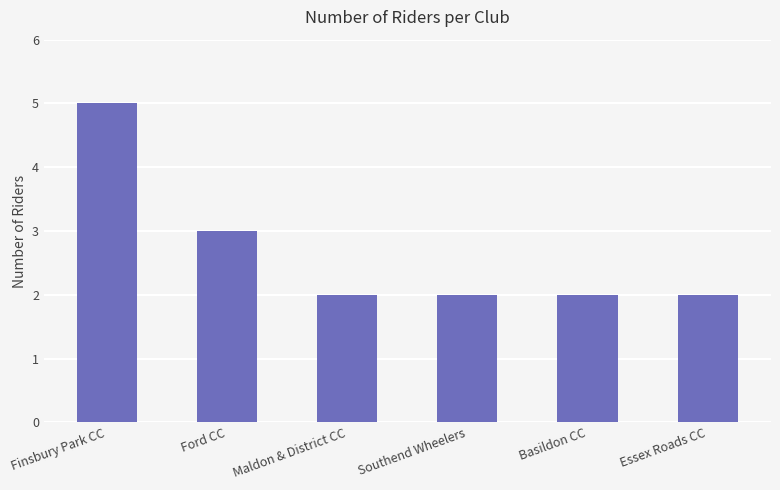

Which category has the highest value across all series?

Finsbury Park CC